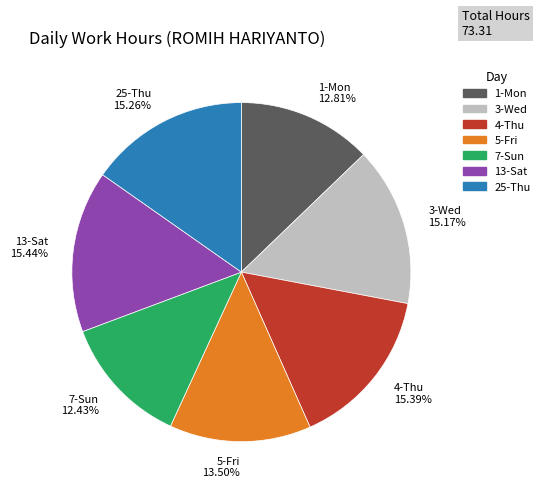

How many segments does this pie chart have?

7